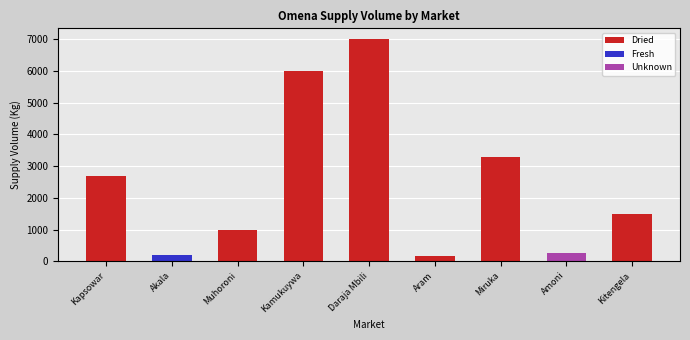

What is the total value across all series at Kapsowar?

2700